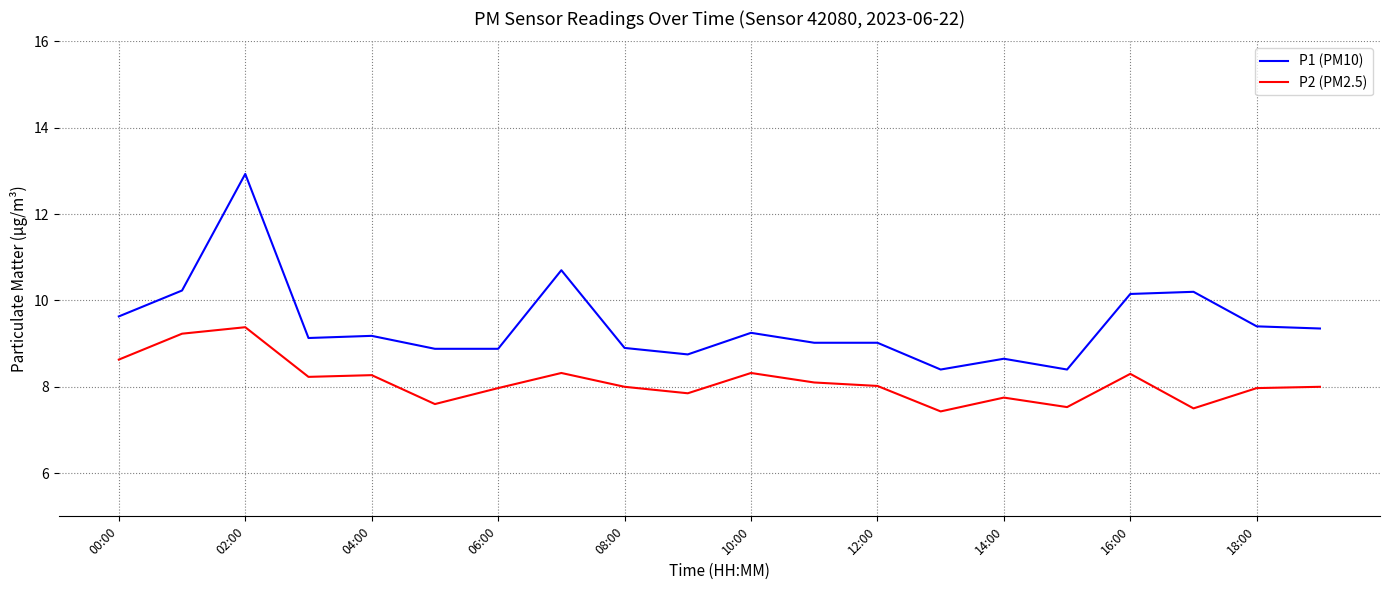

List the series in order of their peak value, highest first.

P1 (PM10), P2 (PM2.5)